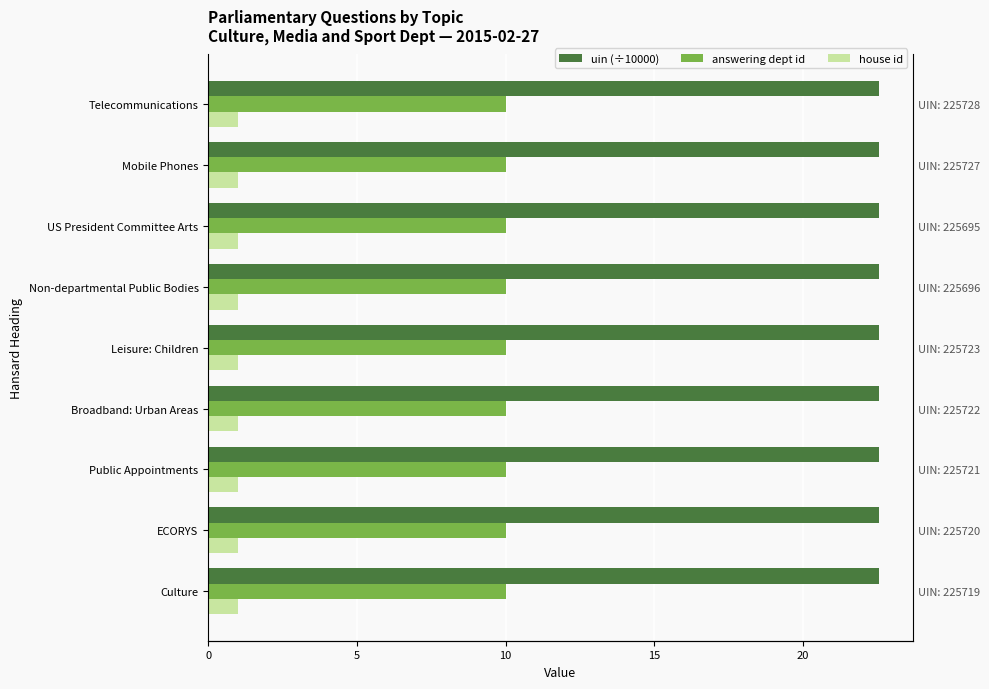

The uin (÷10000) series shows 22.6 at Public Appointments. True or false?

True